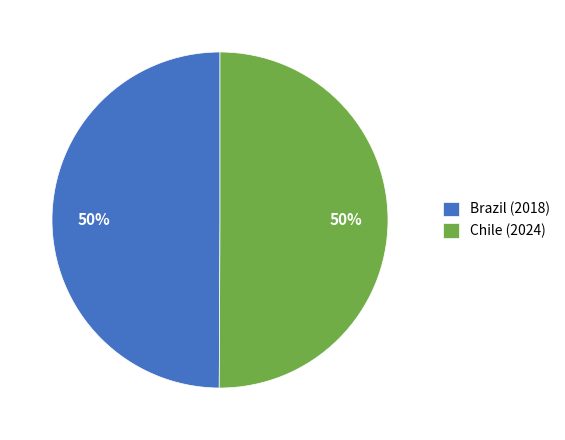

To the nearest percent, what is the combined percentage of Brazil (2018) and Chile (2024)?

100%